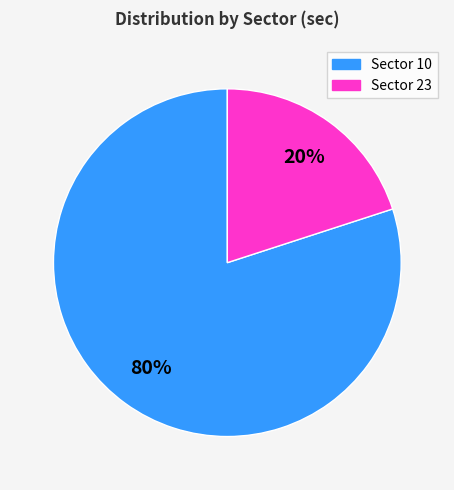

Combined, do Sector 23 and Sector 10 account for over 50%?

Yes